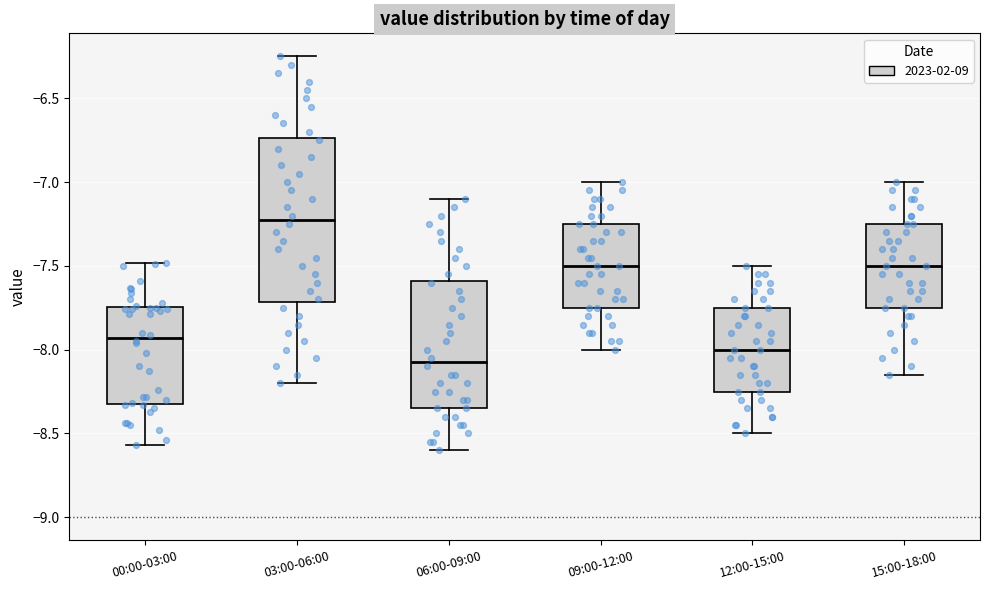

Reading left to right, transcribe this box plot: for each box, give where its median line is, the range the box spans, and where its two whiskers end, as read against the y-axis. The values are not printed on the chart, so give them approximately, as read against the axis.

00:00-03:00: median -7.95, box -8.30 to -7.75, whiskers -8.55 to -7.50
03:00-06:00: median -7.20, box -7.70 to -6.75, whiskers -8.20 to -6.25
06:00-09:00: median -8.05, box -8.35 to -7.60, whiskers -8.60 to -7.10
09:00-12:00: median -7.50, box -7.75 to -7.25, whiskers -8.00 to -7.00
12:00-15:00: median -8.00, box -8.25 to -7.75, whiskers -8.50 to -7.50
15:00-18:00: median -7.50, box -7.75 to -7.25, whiskers -8.15 to -7.00